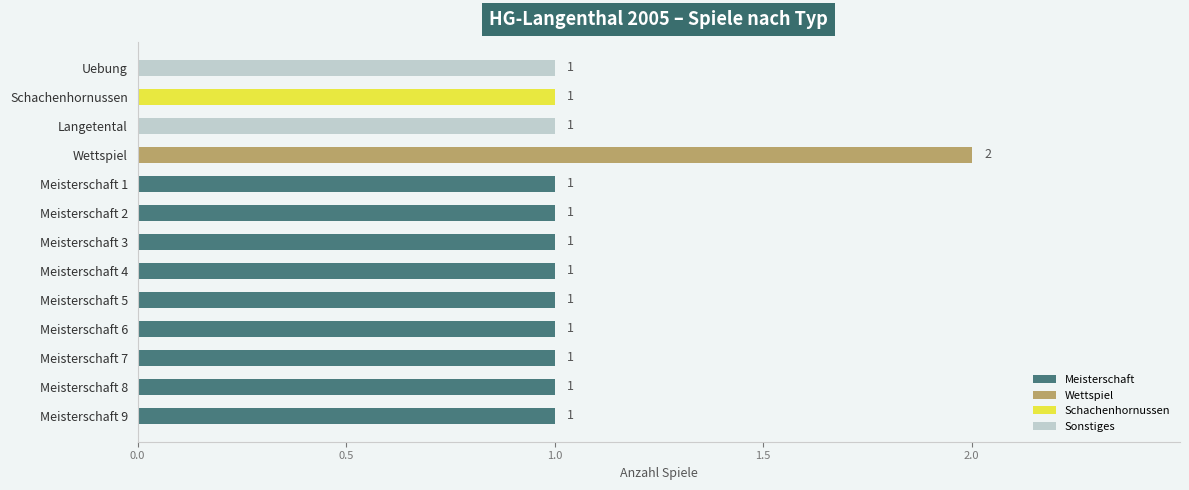

How many categories are shown in the chart?

13